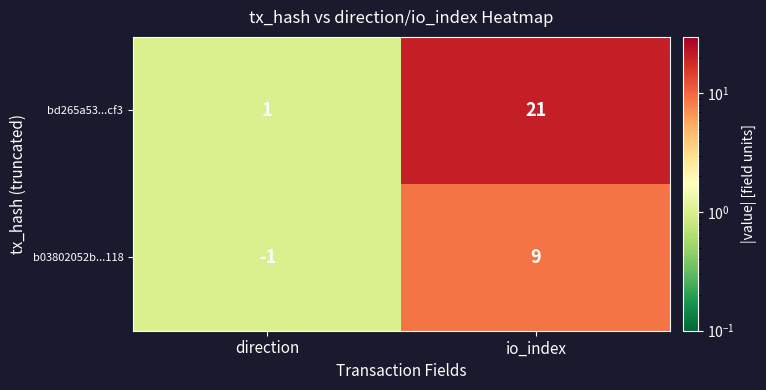

How many distinct data groups are displayed?

2